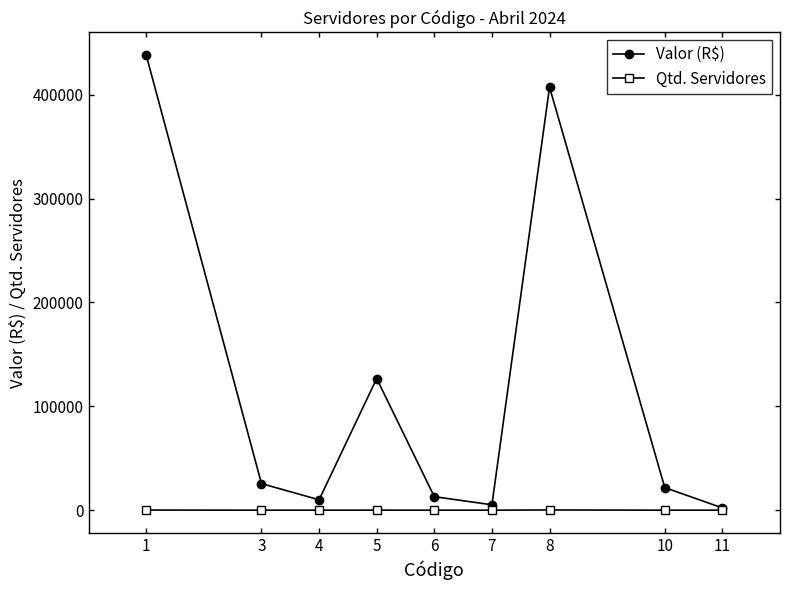

At which category does Valor (R$) reach its first local peak?

5